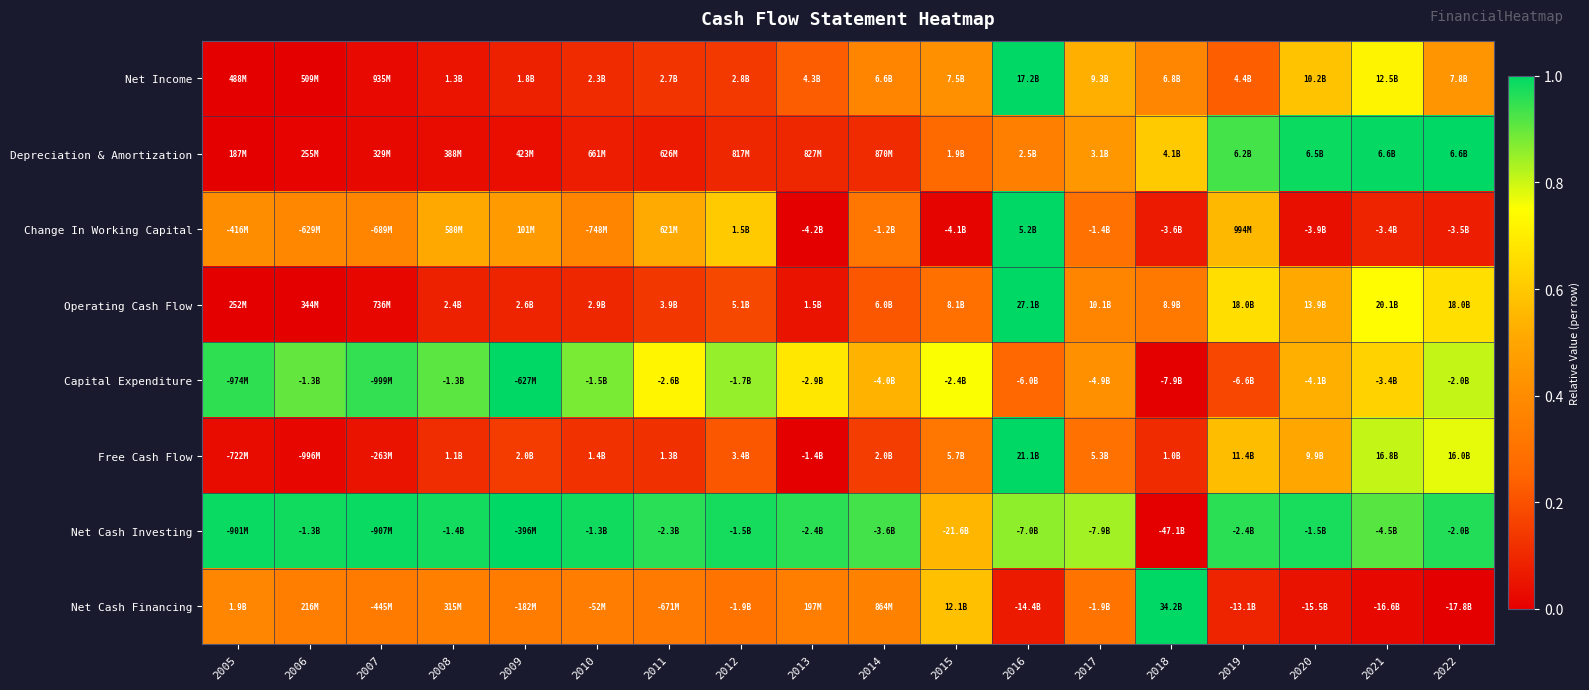

At how many categories does at least one series exceed 0?

18